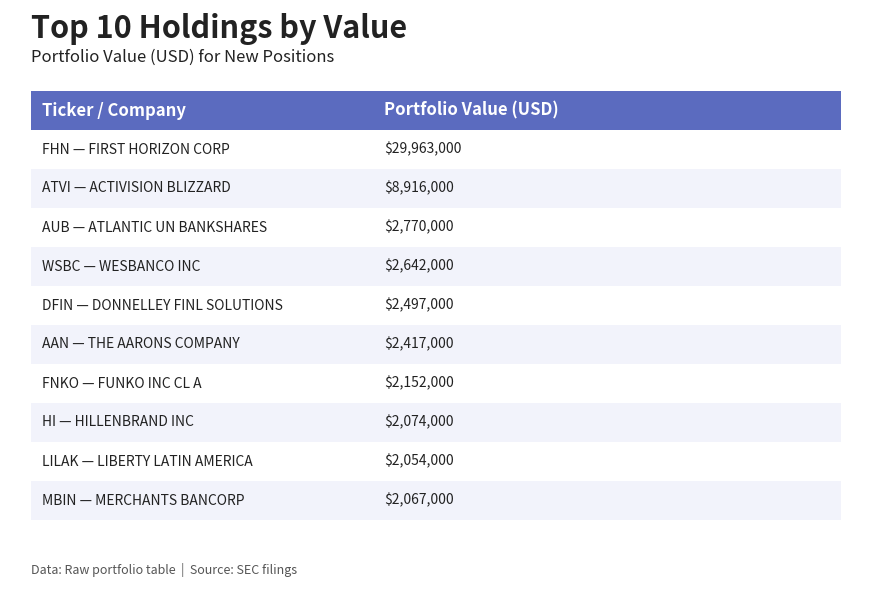

How many data points are less than 2497000?

5